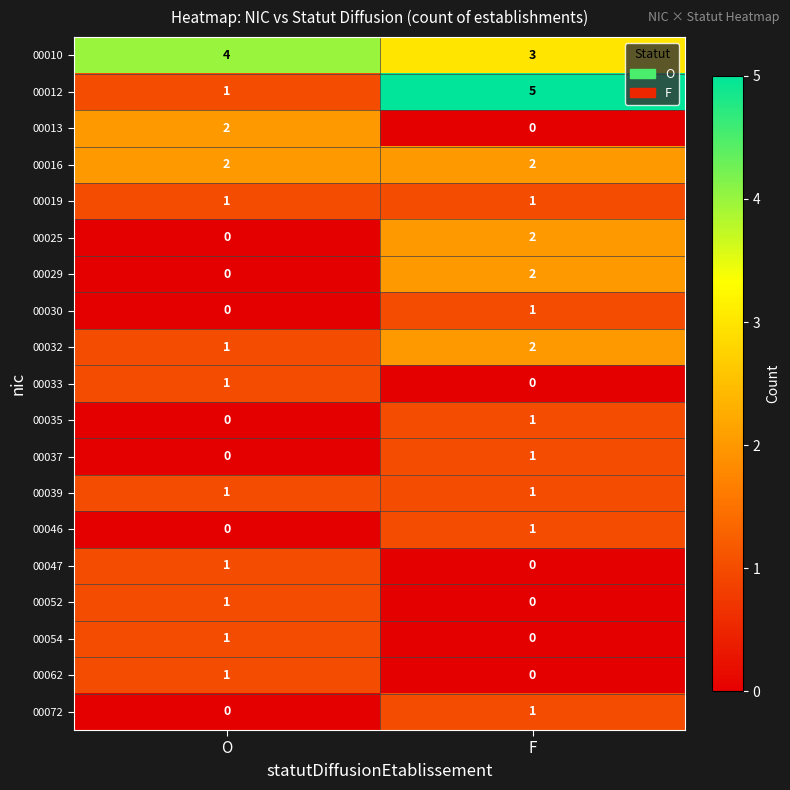

At which category does the chart reach its peak across all series?

F